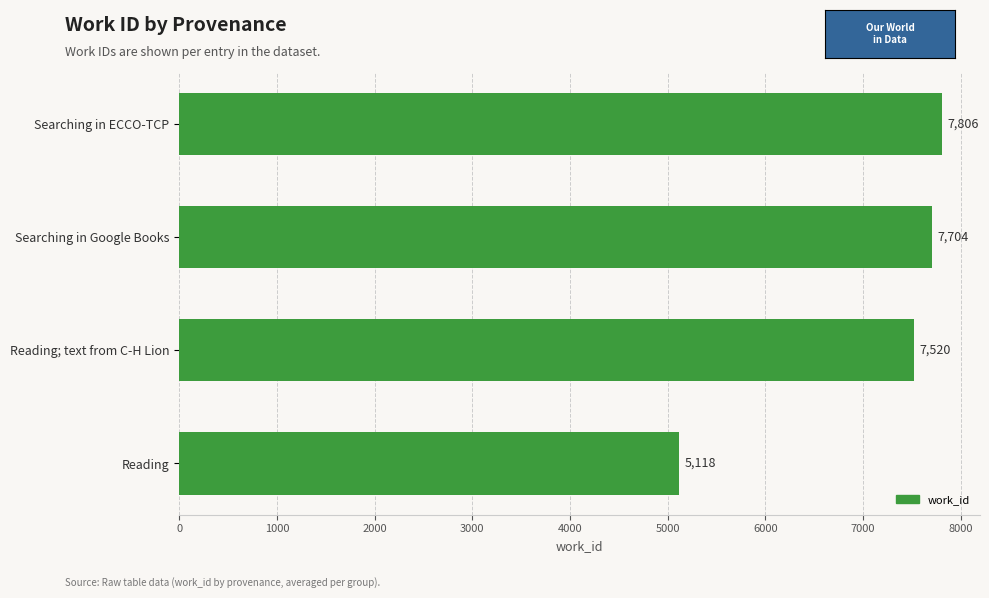

At which category does the chart reach its minimum across all series?

Reading